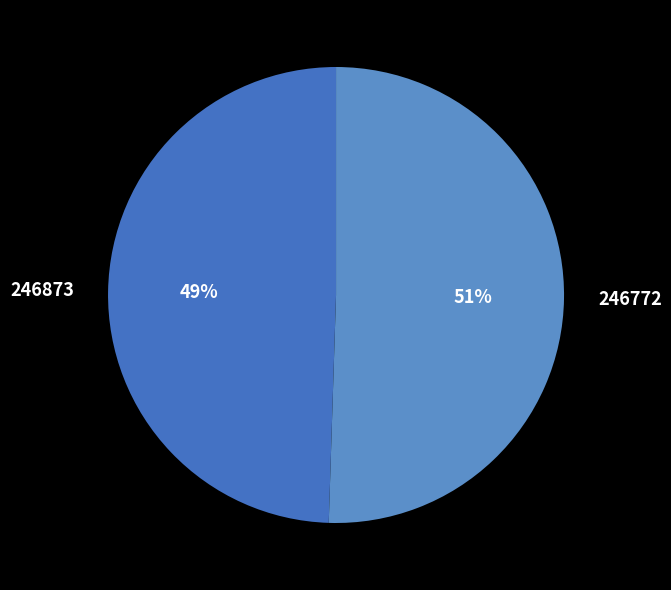

Between 246873 and 246772, which is larger?

246772